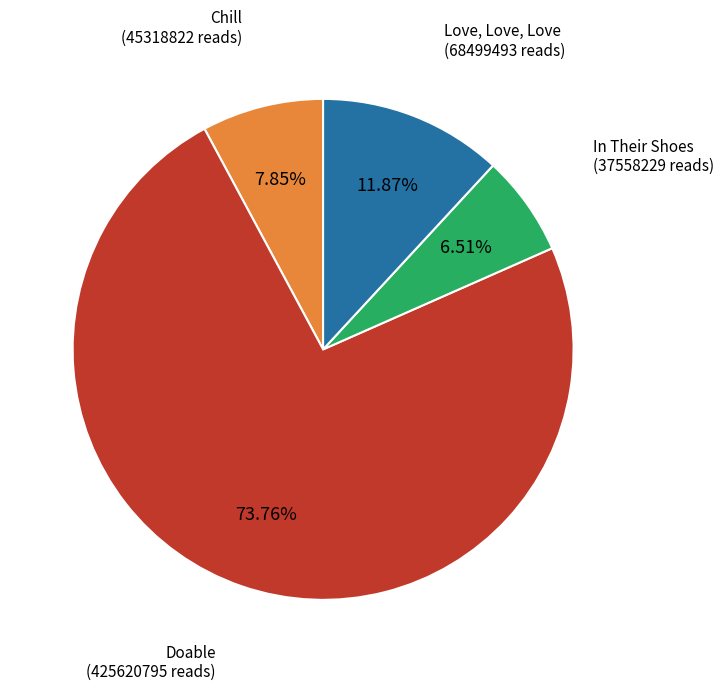

Is there any slice that represents more than half of the pie?

Yes